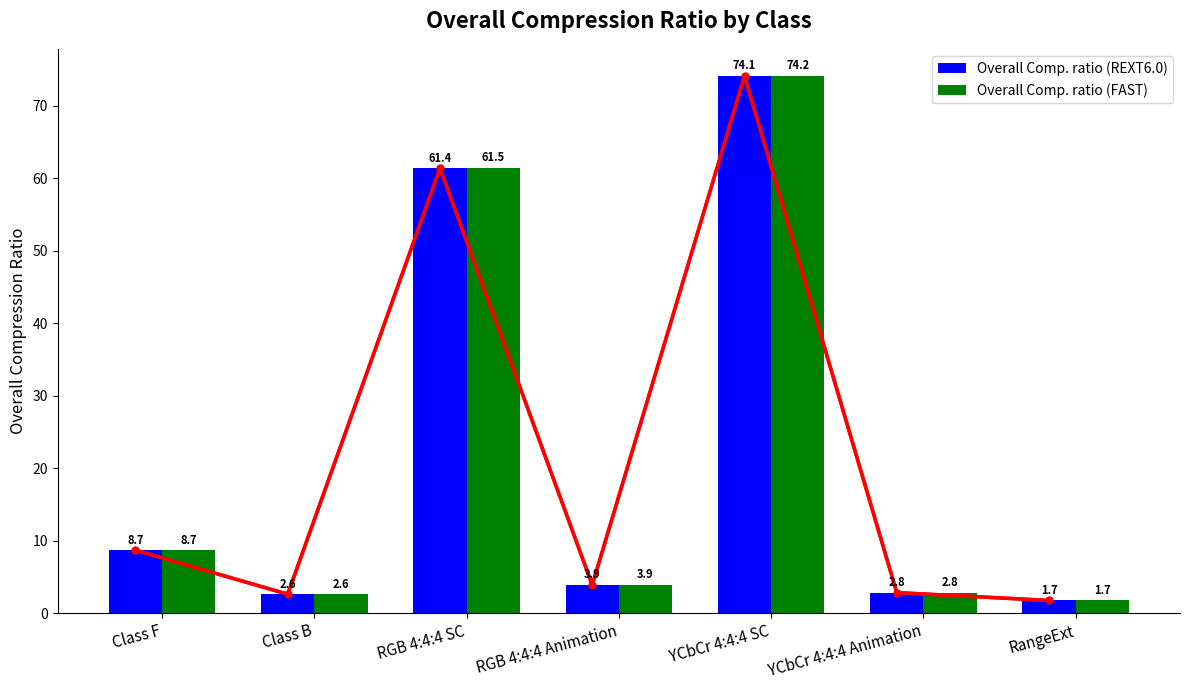

What is the label of the 4th bar from the right?

RGB 4:4:4 Animation